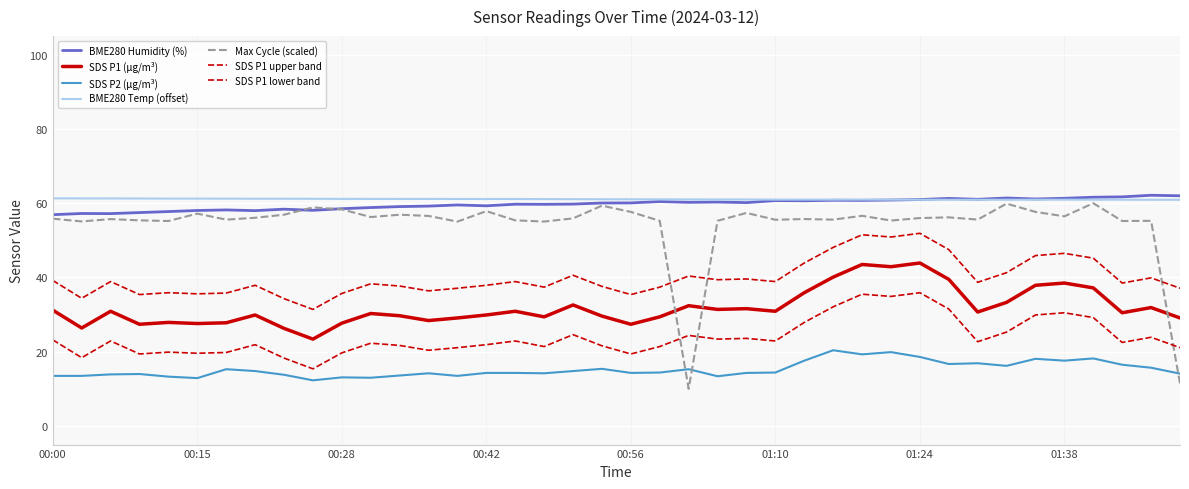

How many categories are shown in the chart?

40